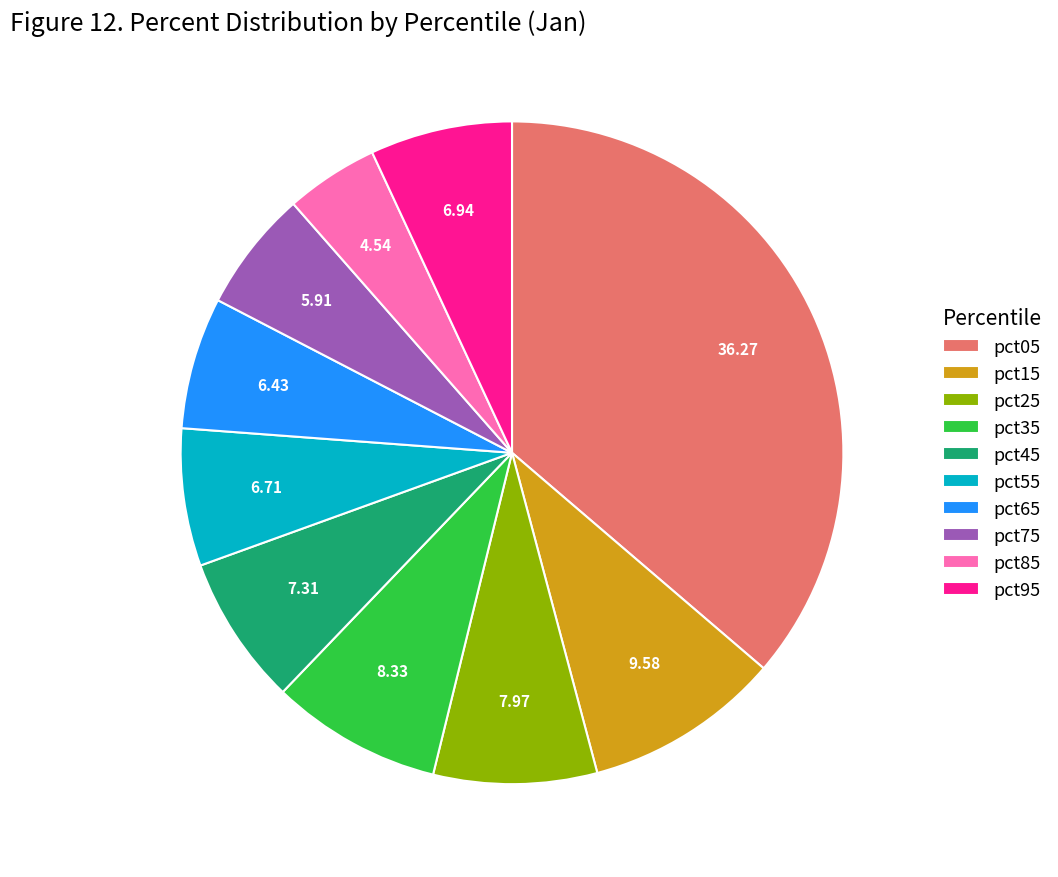

Which slice is the smallest?

pct85